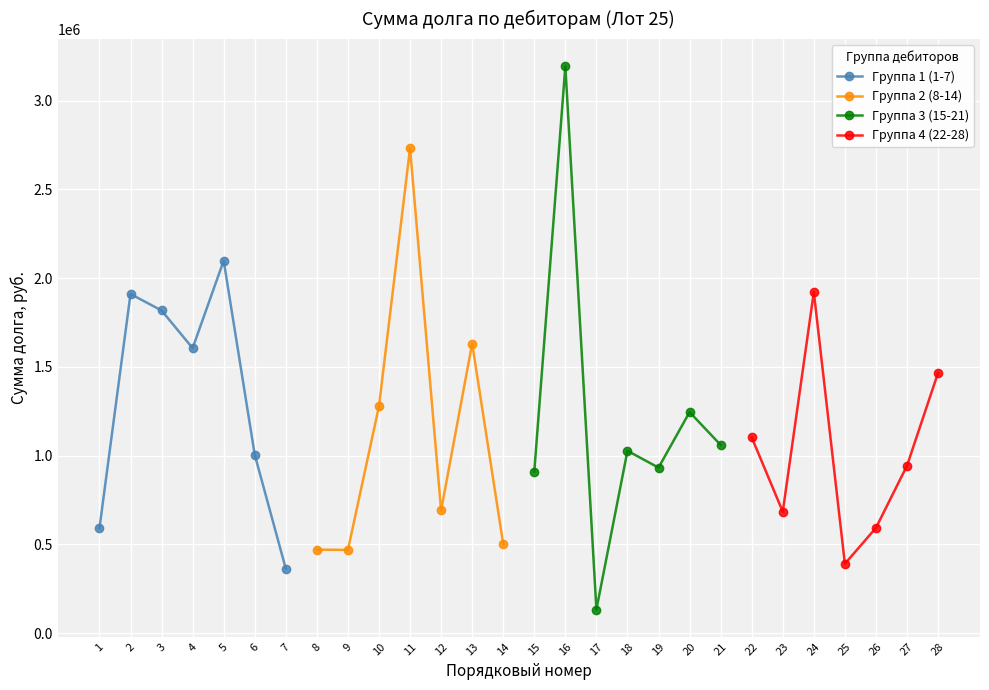

At which label does Группа 2 (8-14) reach its peak?

11